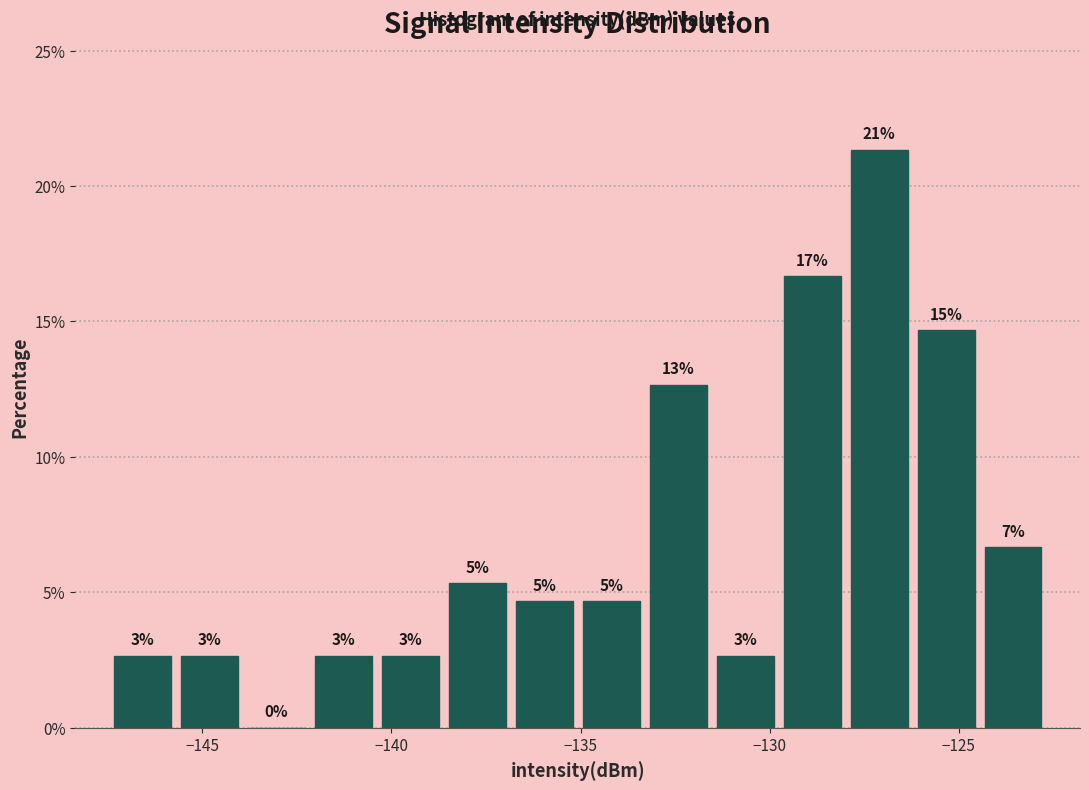

Read against the x-axis, roughly where is the centre of the tallest bar?

-127.0